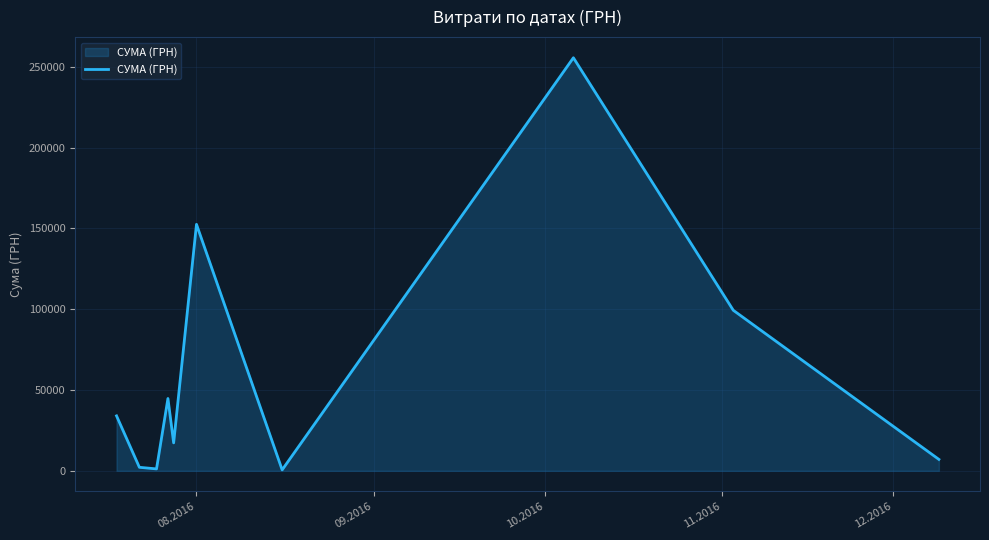

What is the greatest value displayed?

255550.2